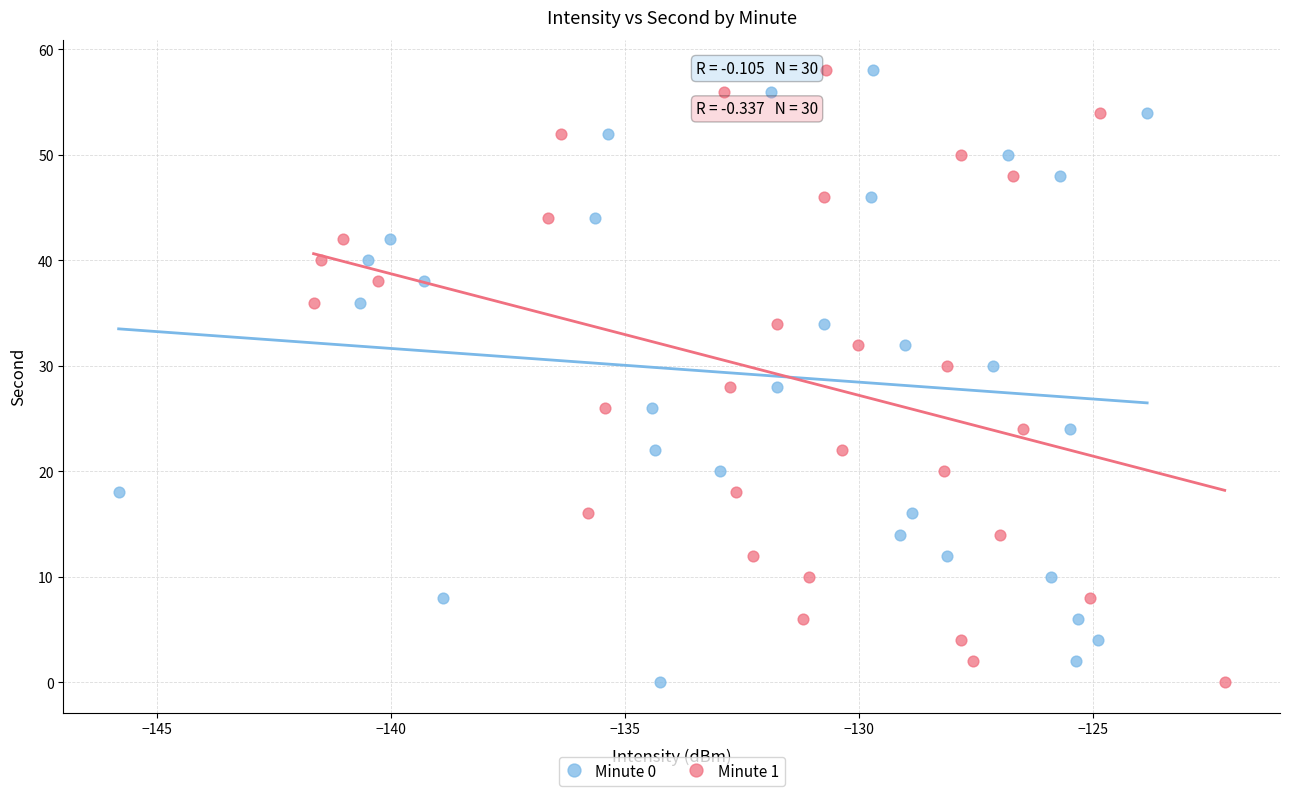

What are all the series names shown in the legend?

Minute 0, Minute 1